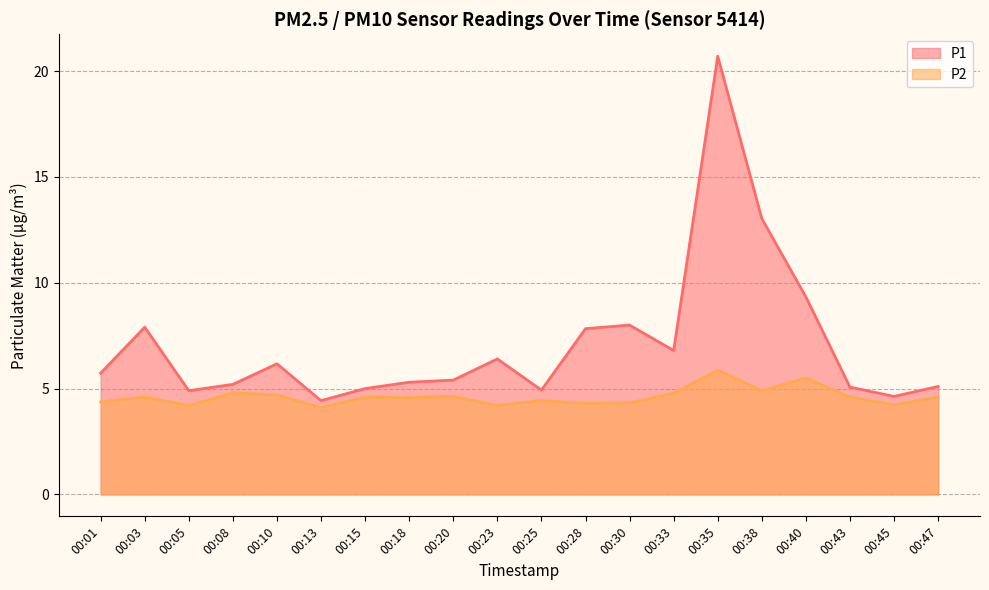

How many lines are shown in the chart?

2